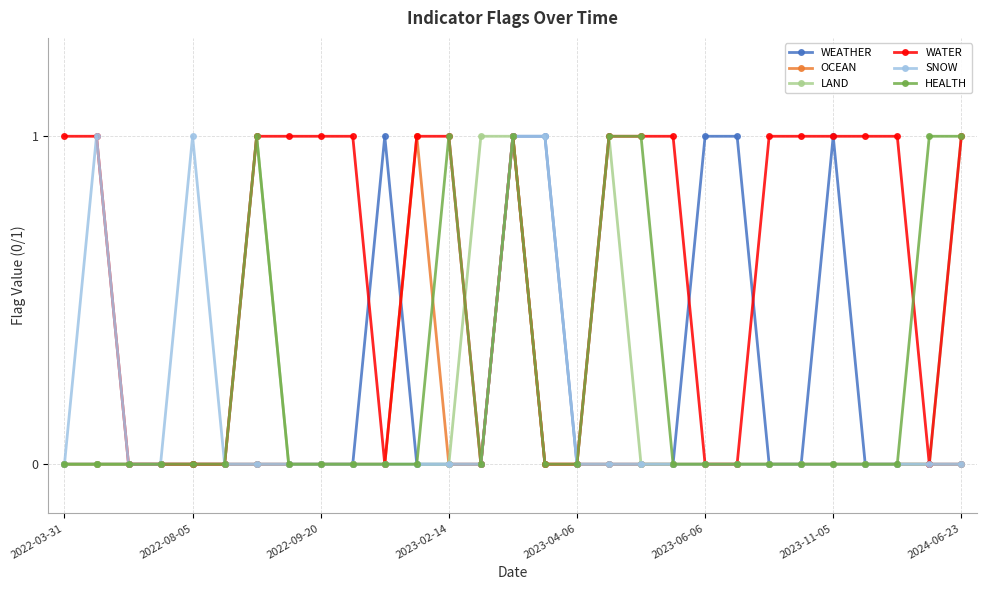

Which series has the largest total across all categories?

WATER